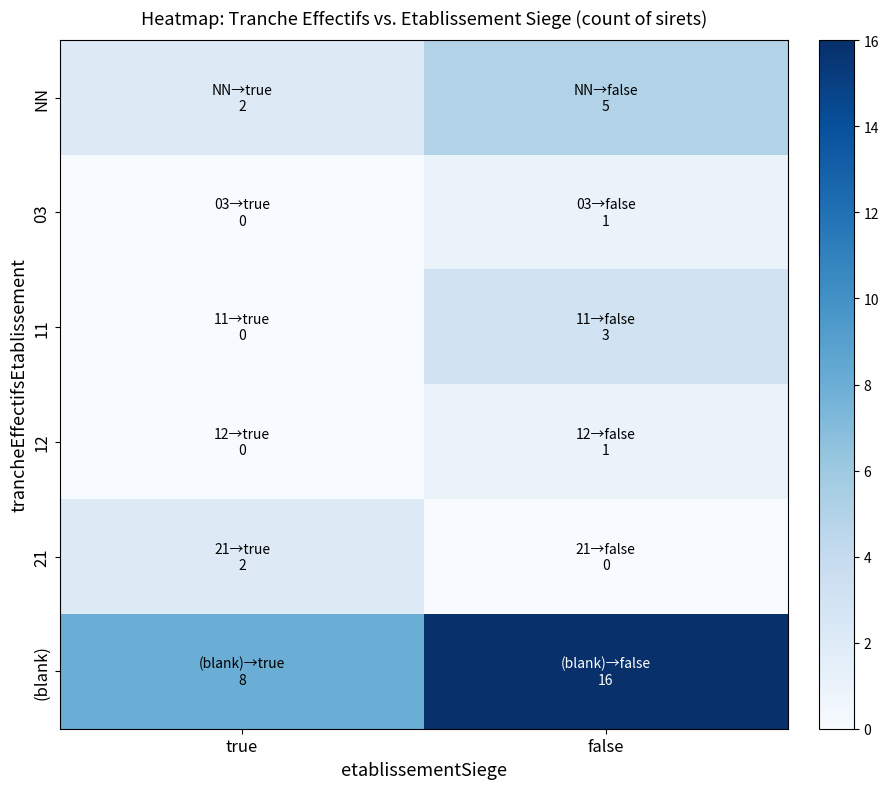

Reading left to right, what are all the values shown in this chart?

NN: true=2	false=5
03: true=0	false=1
11: true=0	false=3
12: true=0	false=1
21: true=2	false=0
(blank): true=8	false=16